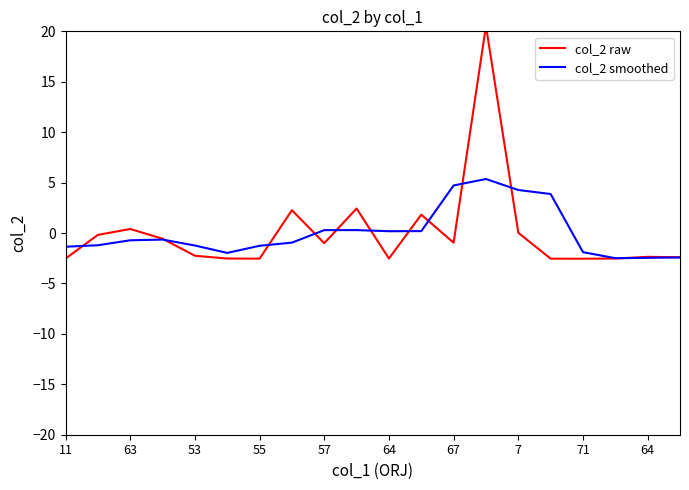

Count the number of data series in this chart.

2